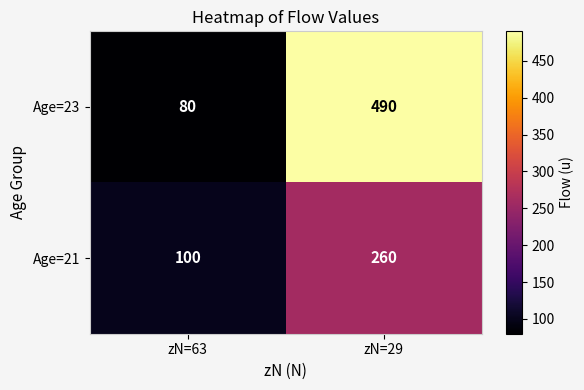

Reading left to right, transcribe all the data shown in this chart.

Age=23: zN=63=80	zN=29=490
Age=21: zN=63=100	zN=29=260